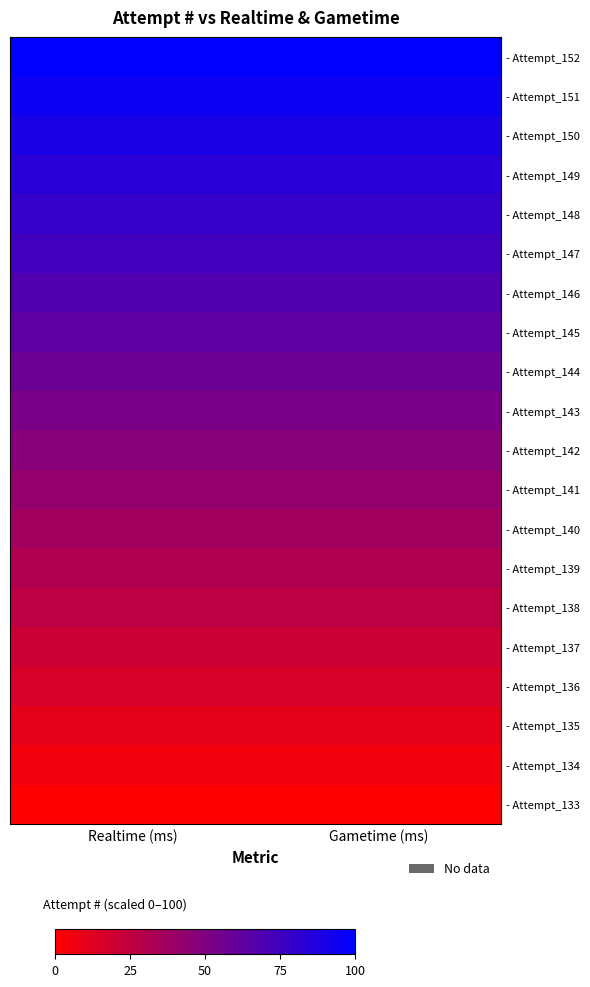

Between Gametime (ms) and Realtime (ms), which is larger?

Gametime (ms)